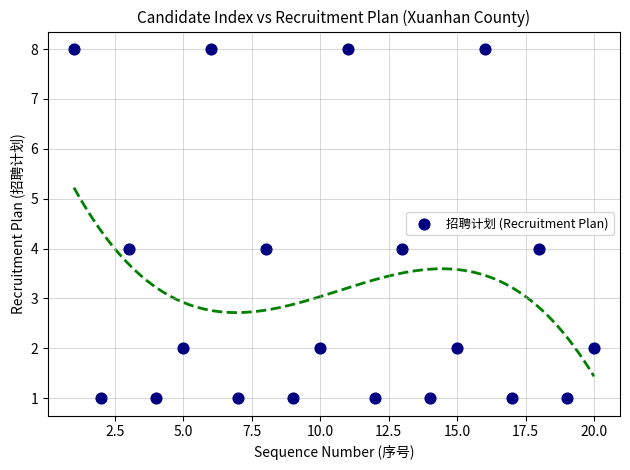

What is the range of Y values (max minus min)?

7